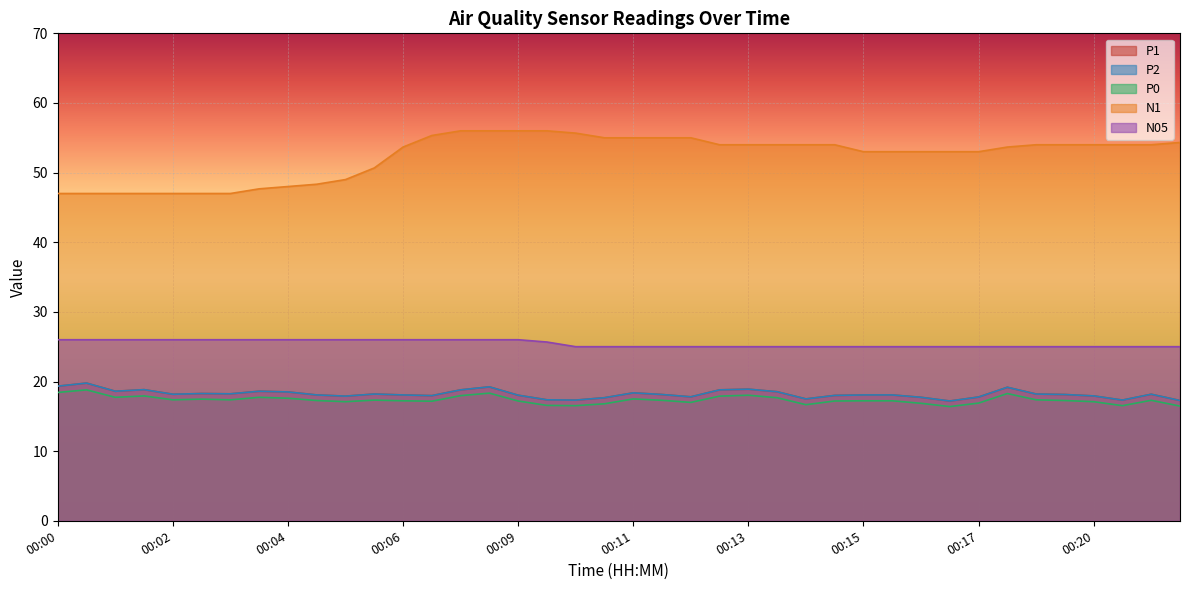

Reading left to right, extract all data points from this chart.

P1: 19.3	19.8	18.6	18.8	18.2	18.3	18.2	18.6	18.5	18.1	17.9	18.2	18.1	18.0	18.8	19.2	18.0	17.4	17.3	17.7	18.4	18.1	17.8	18.8	18.9	18.5	17.5	18.0	18.1	18.1	17.7	17.2	17.8	19.2	18.2	18.1	17.9	17.3	18.2	17.3
P2: 19.3	19.8	18.6	18.8	18.2	18.3	18.2	18.6	18.5	18.1	17.9	18.2	18.1	18.0	18.8	19.2	18.0	17.4	17.3	17.7	18.4	18.1	17.8	18.8	18.9	18.5	17.5	18.0	18.1	18.1	17.7	17.2	17.8	19.2	18.2	18.1	17.9	17.3	18.2	17.3
P0: 18.4	18.8	17.7	17.9	17.4	17.5	17.4	17.7	17.6	17.3	17.1	17.3	17.2	17.2	18.0	18.3	17.2	16.6	16.5	16.8	17.5	17.3	17.0	17.9	18.0	17.7	16.7	17.2	17.2	17.2	16.9	16.4	16.9	18.3	17.4	17.3	17.1	16.5	17.3	16.5
N1: 47.0	47.0	47.0	47.0	47.0	47.0	47.0	47.7	48.0	48.3	49.0	50.7	53.7	55.3	56.0	56.0	56.0	56.0	55.7	55.0	55.0	55.0	55.0	54.0	54.0	54.0	54.0	54.0	53.0	53.0	53.0	53.0	53.0	53.7	54.0	54.0	54.0	54.0	54.0	54.3
N05: 26.0	26.0	26.0	26.0	26.0	26.0	26.0	26.0	26.0	26.0	26.0	26.0	26.0	26.0	26.0	26.0	26.0	25.7	25.0	25.0	25.0	25.0	25.0	25.0	25.0	25.0	25.0	25.0	25.0	25.0	25.0	25.0	25.0	25.0	25.0	25.0	25.0	25.0	25.0	25.0